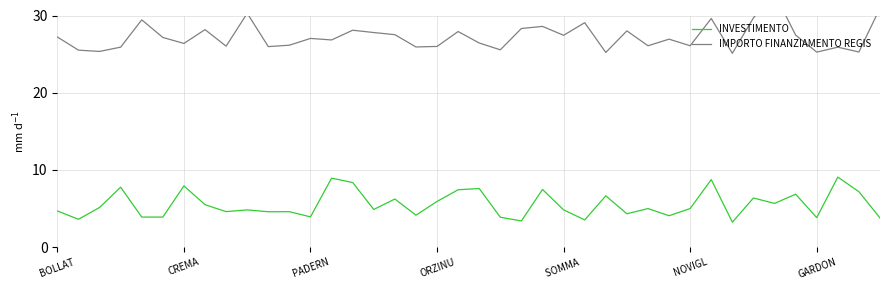

What is the difference between the INVESTIMENTO values at 21 and 11?

0.7